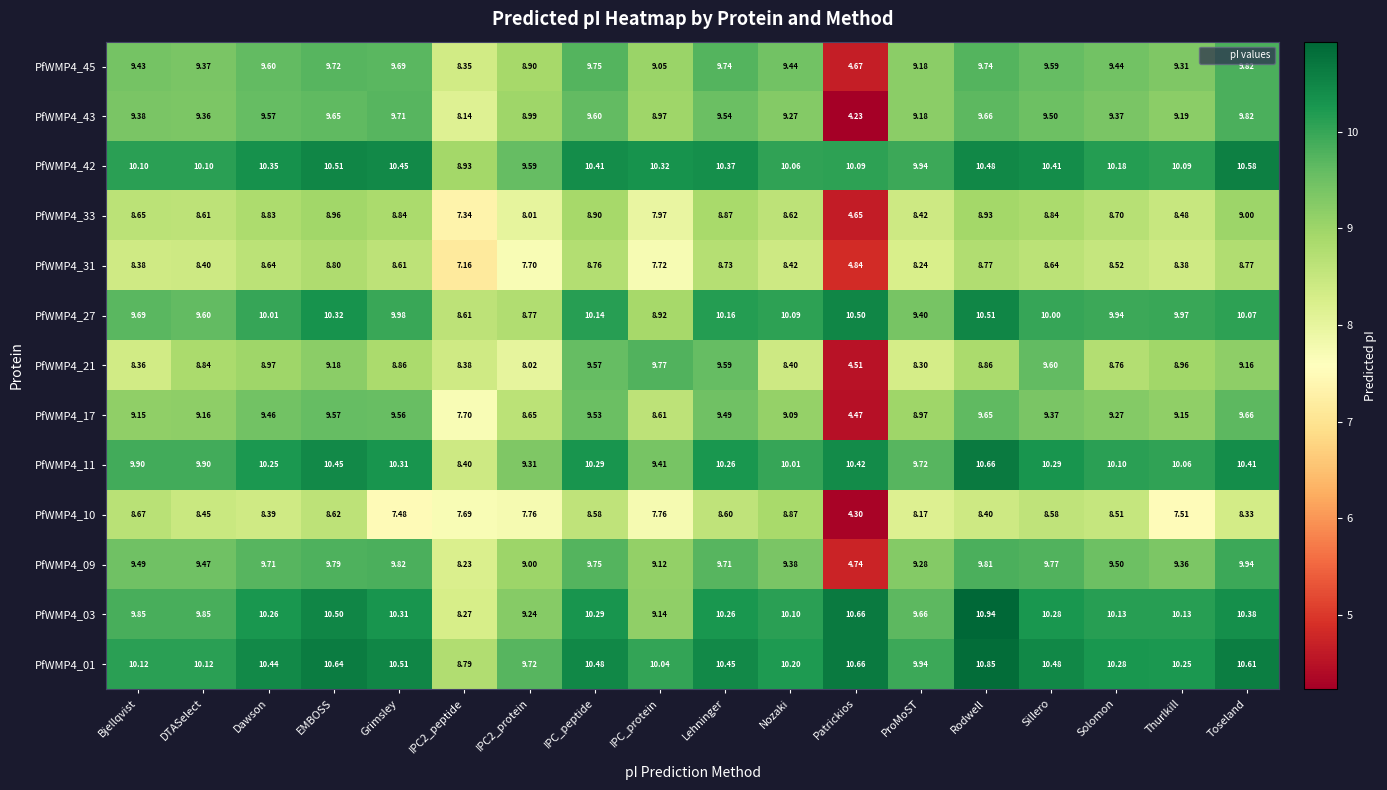

At which category is the sum across all series the highest?

Rodwell